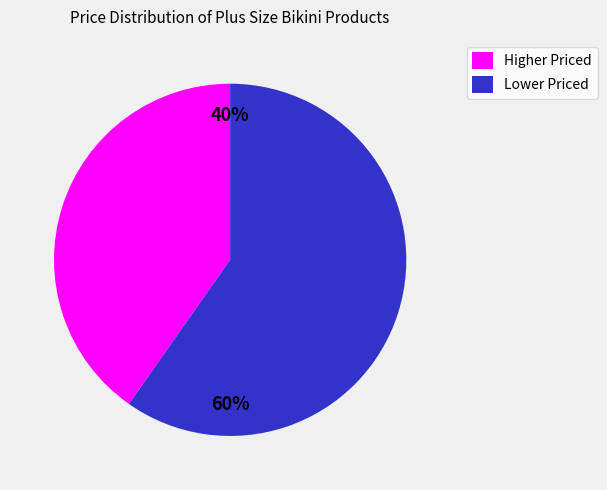

The Lower Priced slice represents 49% of the pie. True or false?

False